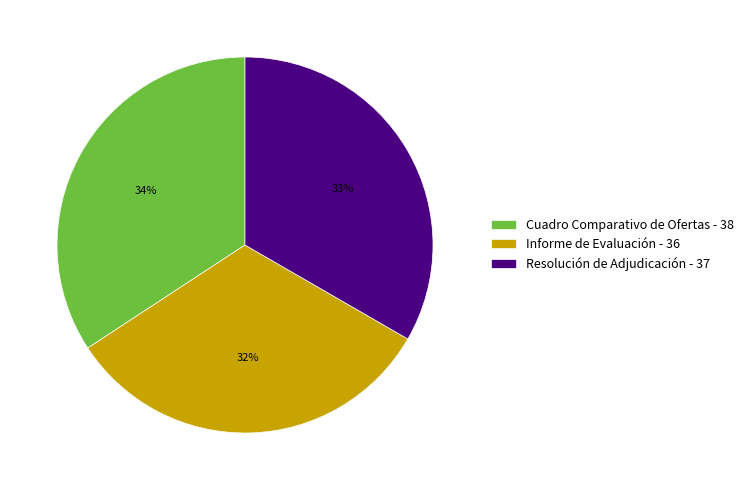

Combined, do Cuadro Comparativo de Ofertas and Resolución de Adjudicación account for over 50%?

Yes